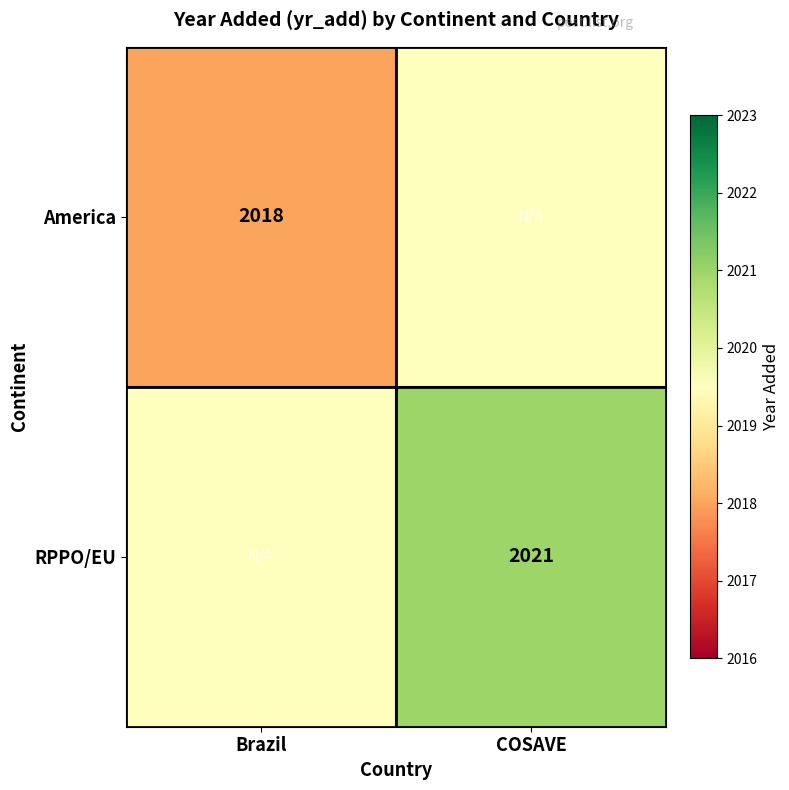

The value of RPPO/EU at COSAVE is 2922.0. True or false?

False